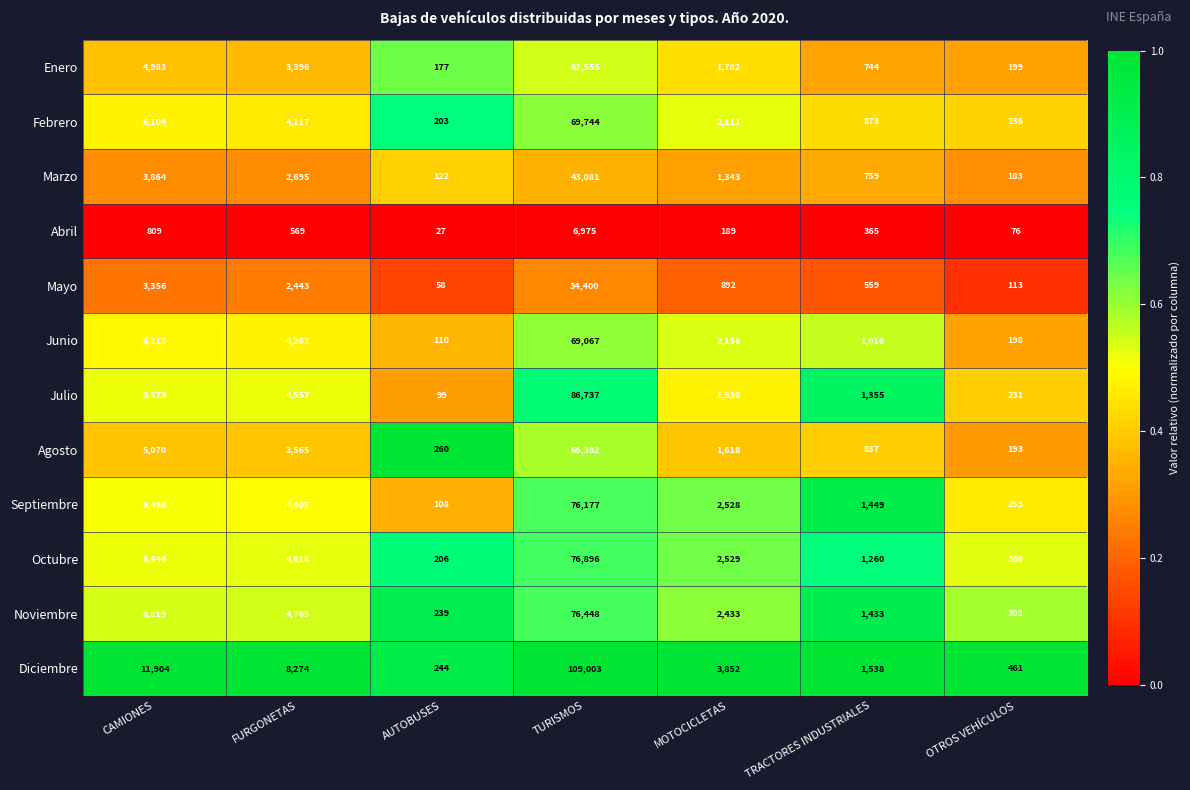

Is it true that Agosto equals 837 at TRACTORES INDUSTRIALES?

True